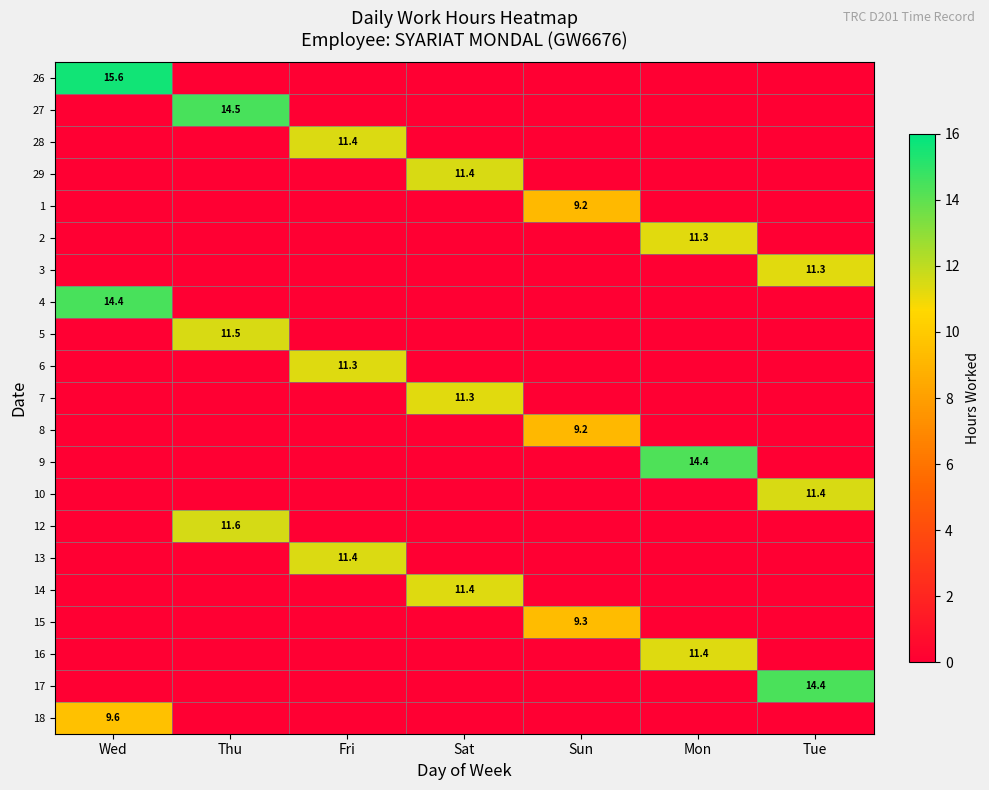

Count the 15 values in the range 0 to 1.

6